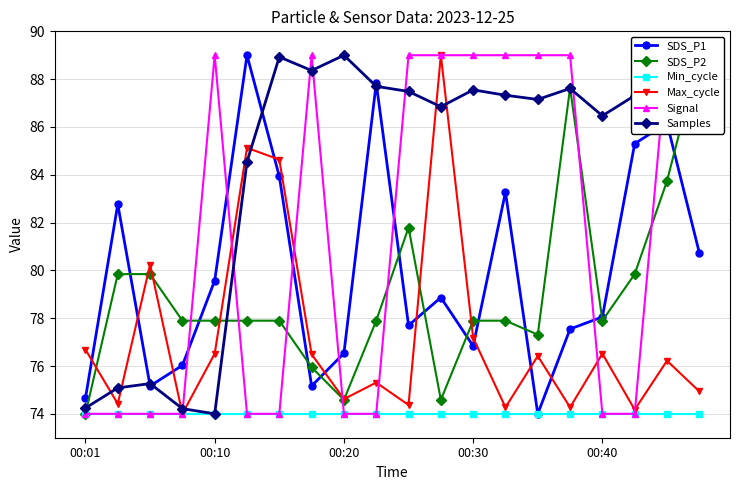

What is the average value of the SDS_P1 series?

80.0